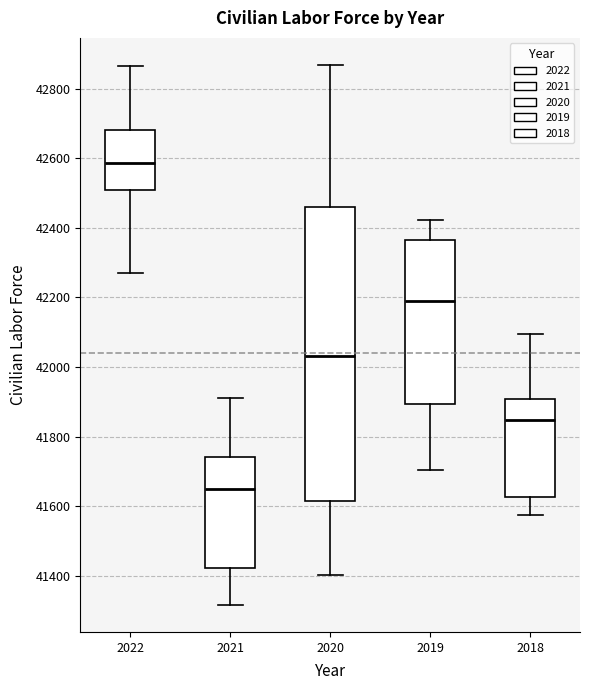

Reading left to right, transcribe this box plot: for each box, give where its median line is, the range the box spans, and where its two whiskers end, as read against the y-axis. The values are not printed on the chart, so give them approximately, as read against the axis.

2022: median 42580, box 42500 to 42680, whiskers 42280 to 42860
2021: median 41640, box 41420 to 41740, whiskers 41320 to 41920
2020: median 42040, box 41620 to 42460, whiskers 41400 to 42860
2019: median 42200, box 41900 to 42360, whiskers 41700 to 42420
2018: median 41840, box 41620 to 41900, whiskers 41580 to 42100